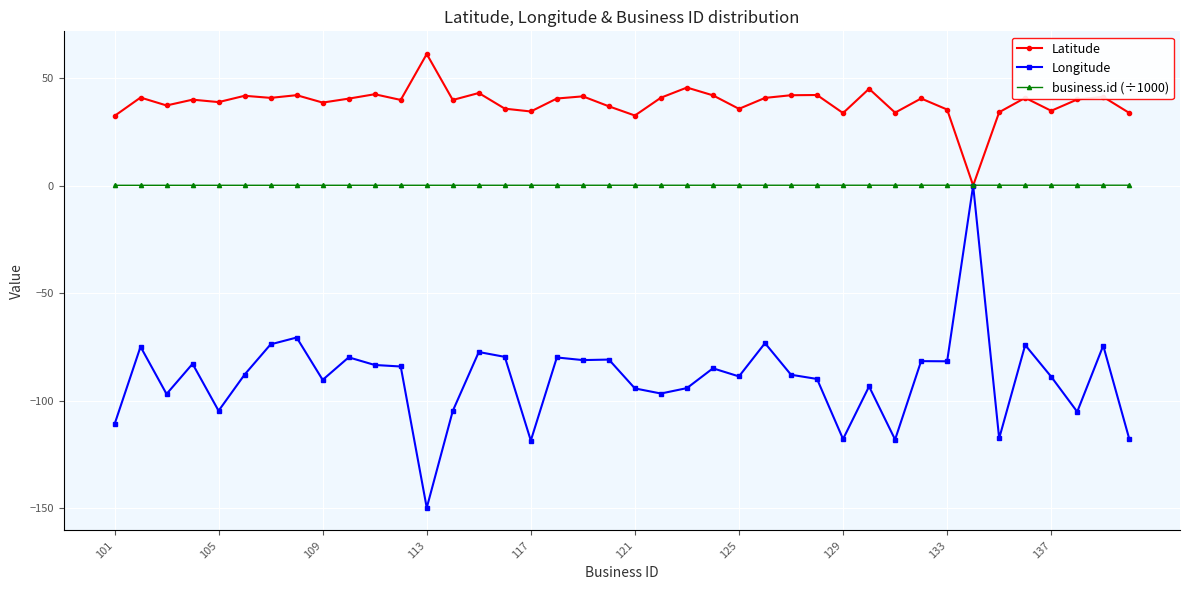

Which series has the largest total across all categories?

Latitude